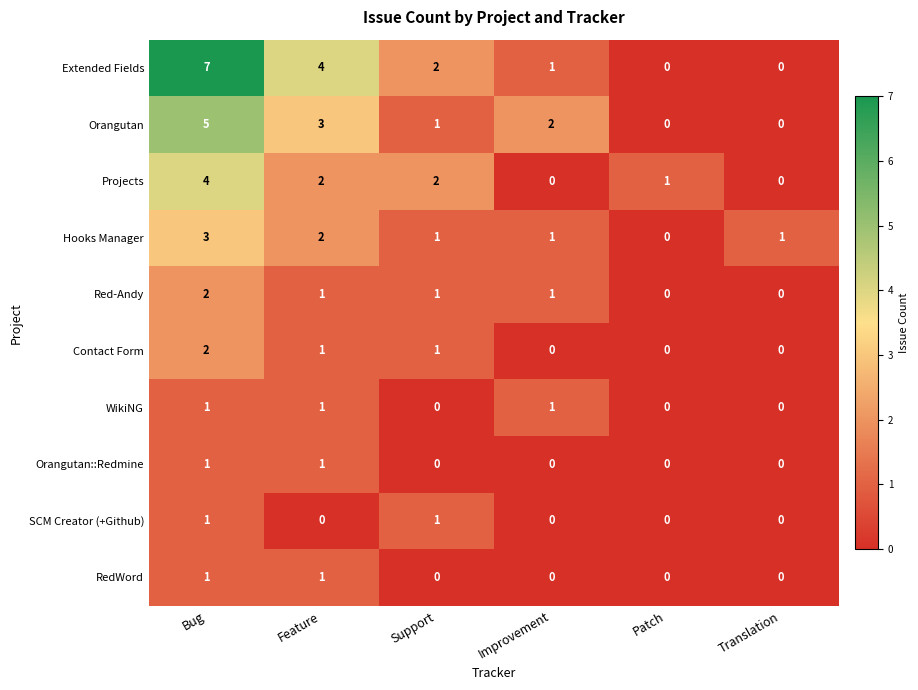

What is the sum of all Orangutan values?

11